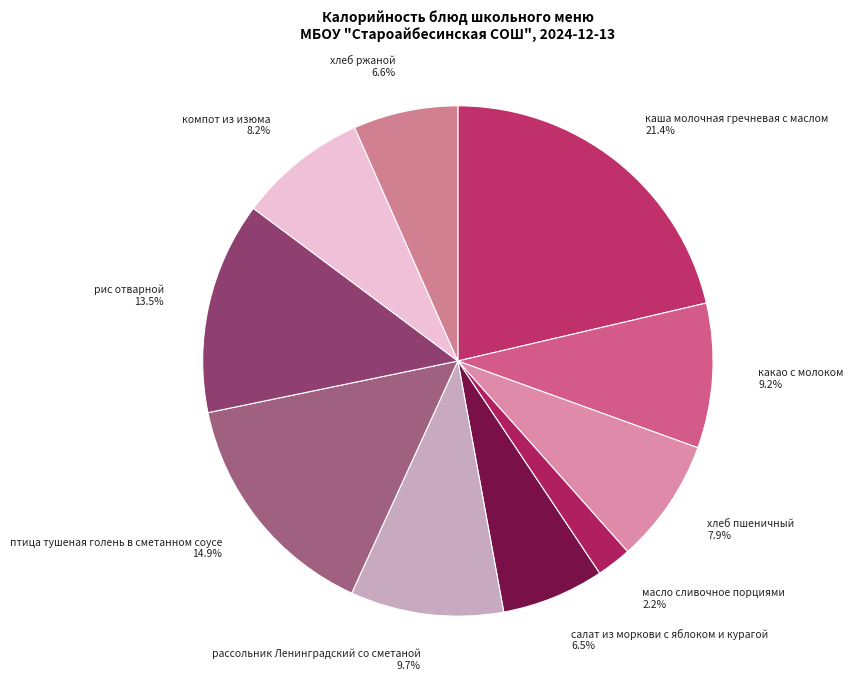

What percentage is NOT represented by рассольник Ленинградский со сметаной?

90.3%